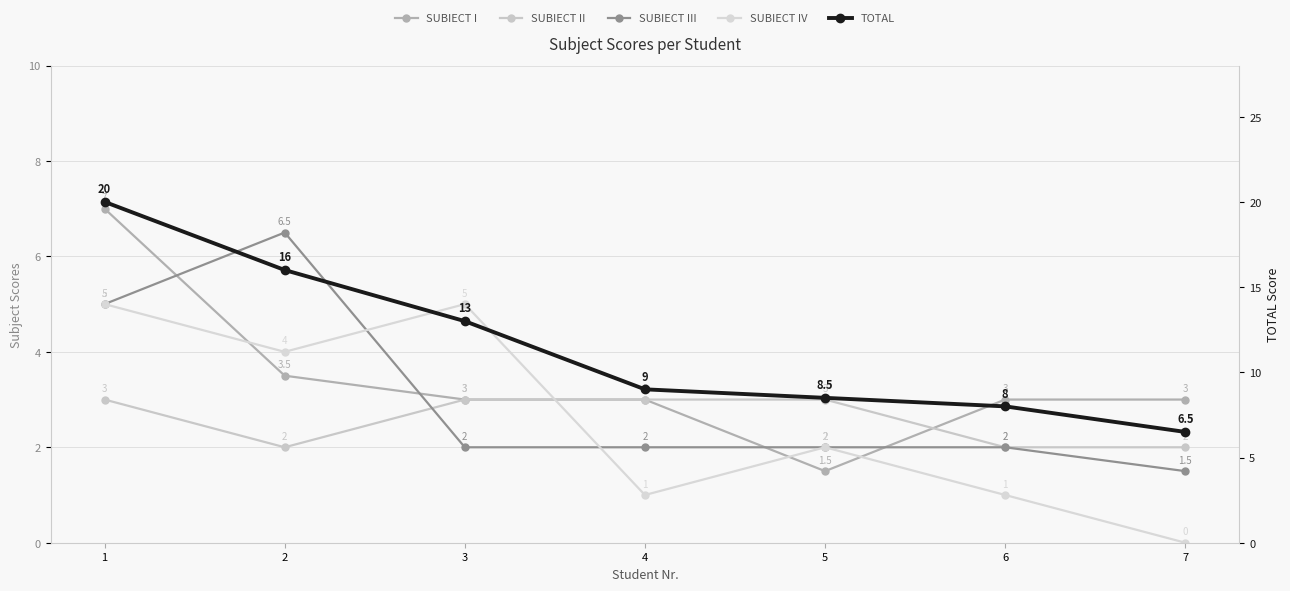

True or false: TOTAL and SUBIECT III intersect in this chart.

False